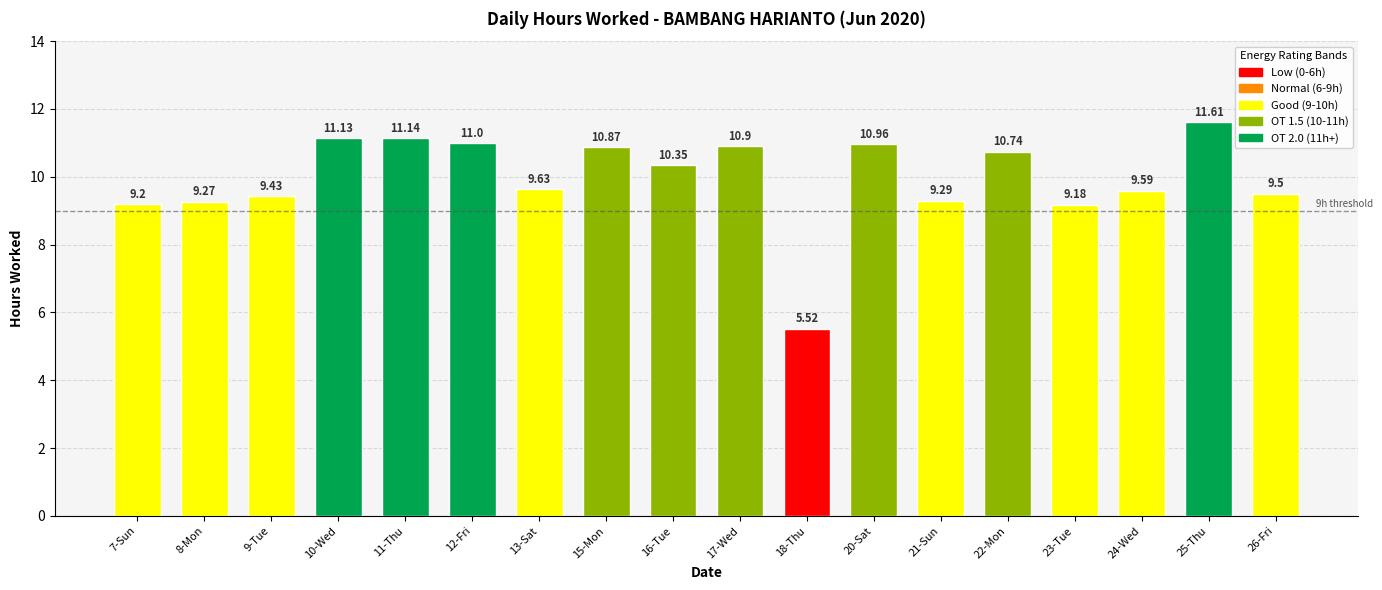

List the labels in order of value, largest first.

25-Thu, 11-Thu, 10-Wed, 12-Fri, 20-Sat, 17-Wed, 15-Mon, 22-Mon, 16-Tue, 13-Sat, 24-Wed, 26-Fri, 9-Tue, 21-Sun, 8-Mon, 7-Sun, 23-Tue, 18-Thu